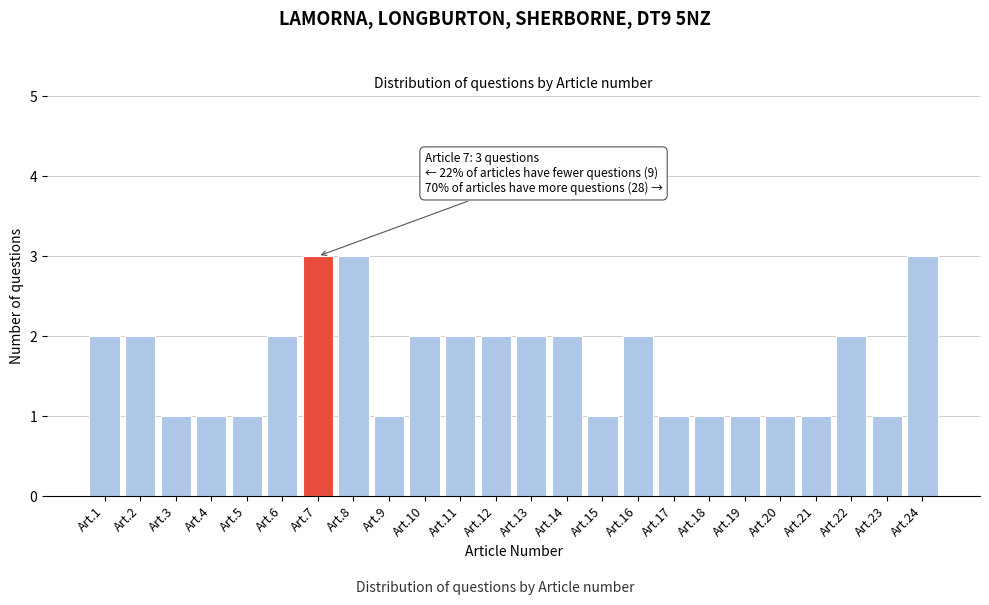

Reading right to left, what are all the values shown in this chart?

Art.24=3	Art.23=1	Art.22=2	Art.21=1	Art.20=1	Art.19=1	Art.18=1	Art.17=1	Art.16=2	Art.15=1	Art.14=2	Art.13=2	Art.12=2	Art.11=2	Art.10=2	Art.9=1	Art.8=3	Art.7=3	Art.6=2	Art.5=1	Art.4=1	Art.3=1	Art.2=2	Art.1=2